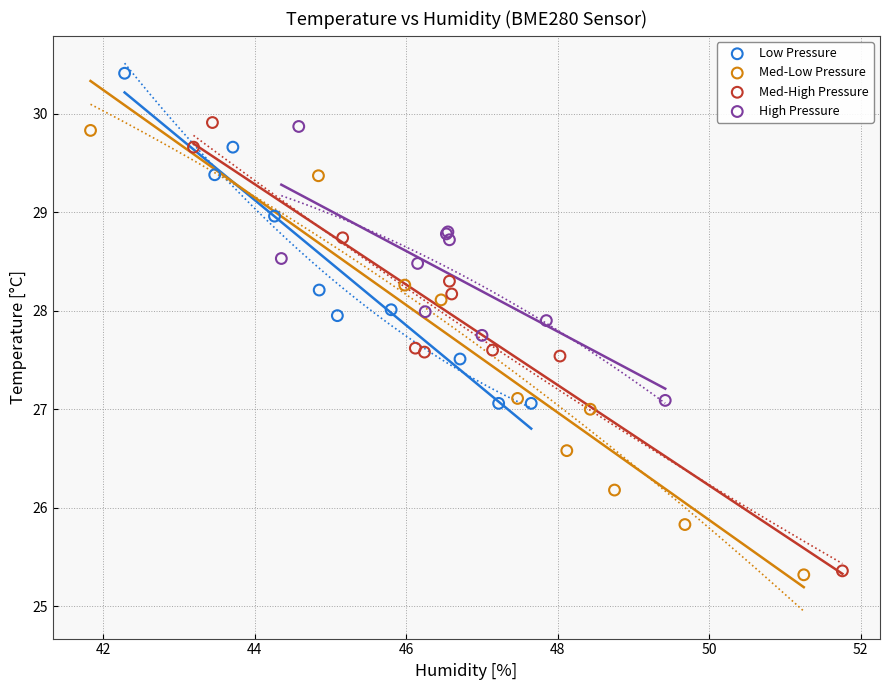

Which series contains the highest Y value?

Low Pressure